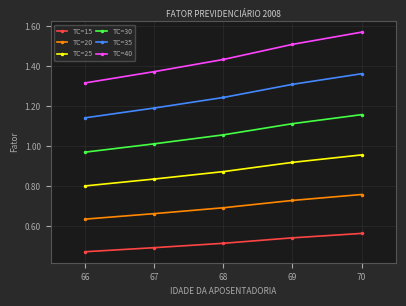

List the series in order of their peak value, highest first.

TC=40, TC=35, TC=30, TC=25, TC=20, TC=15